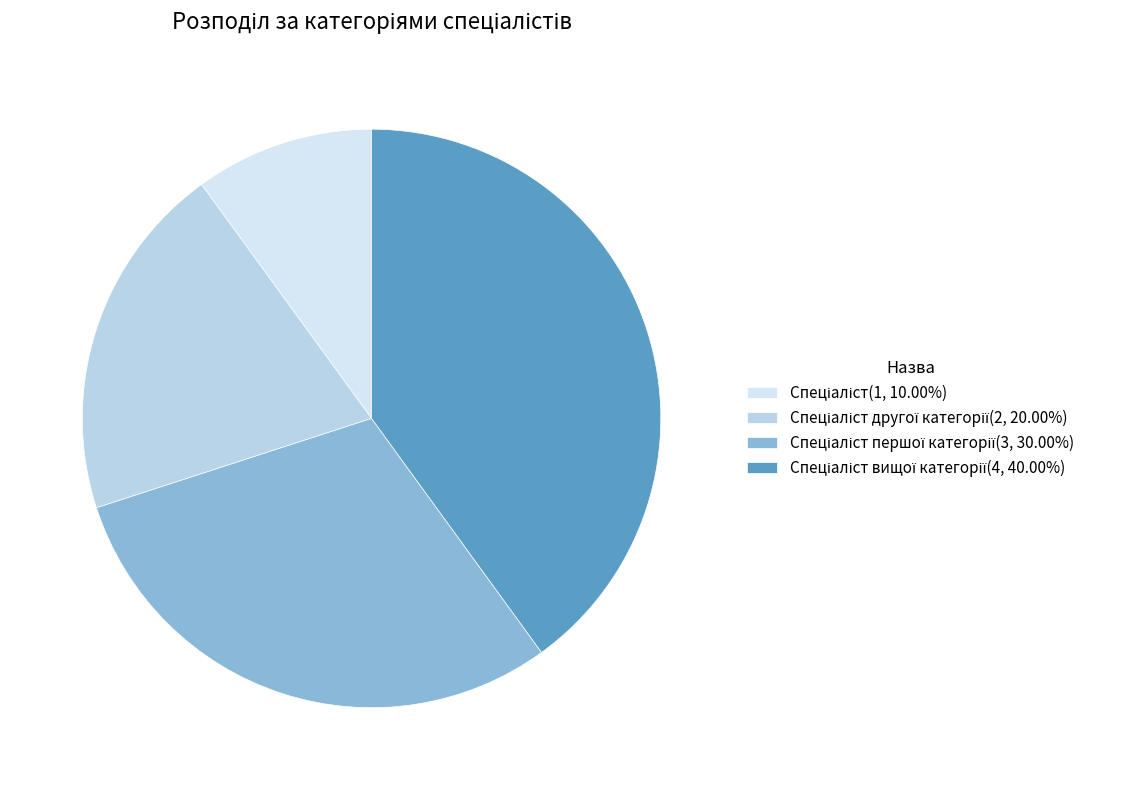

Count the number of slices in the pie.

4